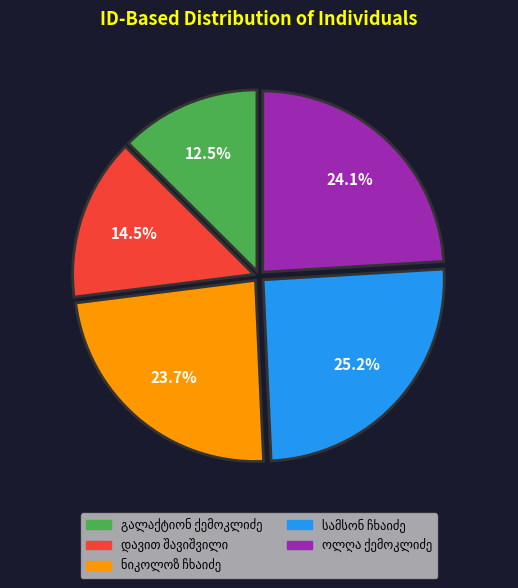

Does any single category account for the majority?

No